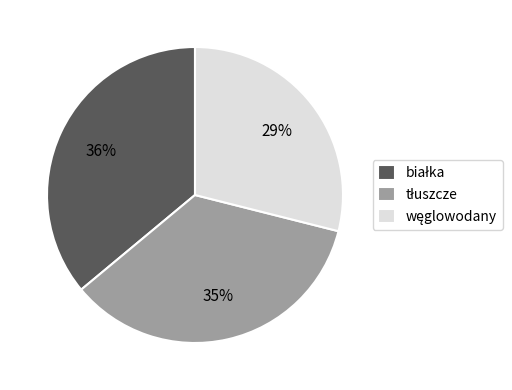

To the nearest percent, what is the average slice percentage?

33%